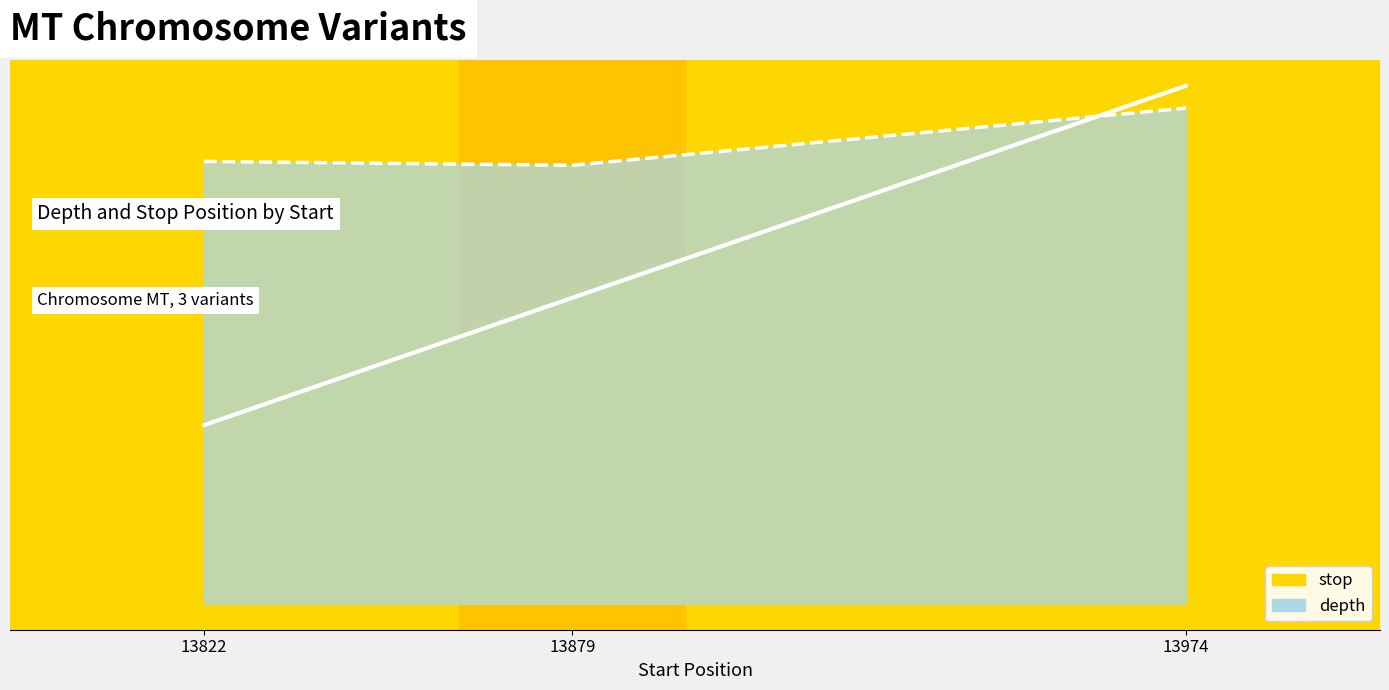

At which label is depth closest to 13952?

13822